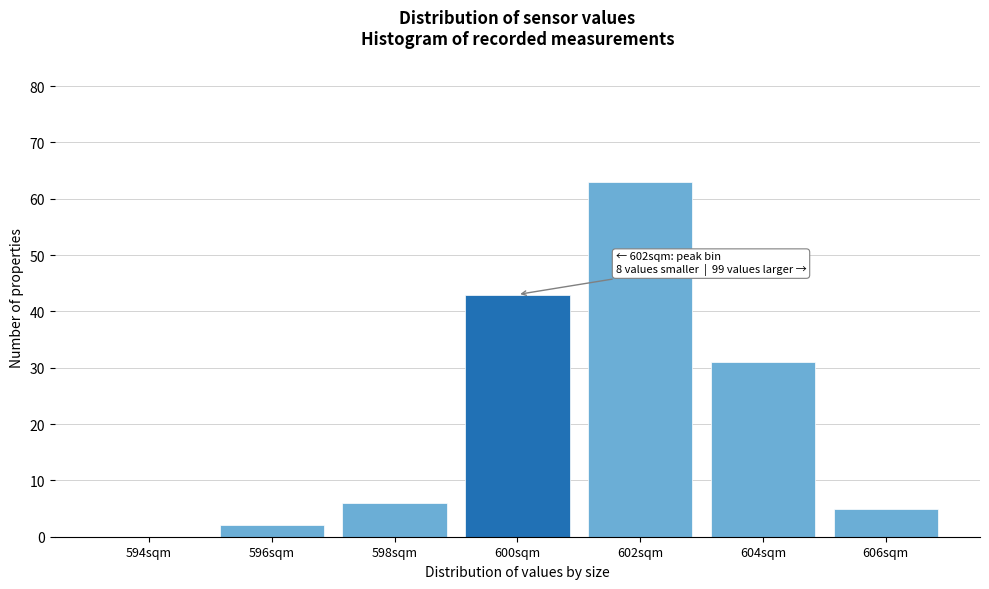

Reading left to right, extract all data points from this chart.

594sqm=0	596sqm=2	598sqm=6	600sqm=43	602sqm=63	604sqm=31	606sqm=5